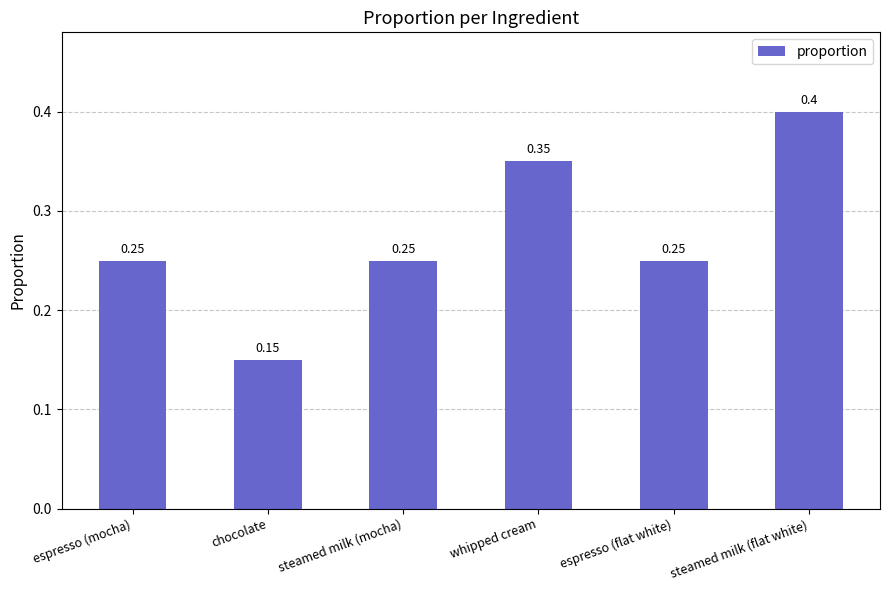

What is the label of the 2nd bar from the left?

chocolate